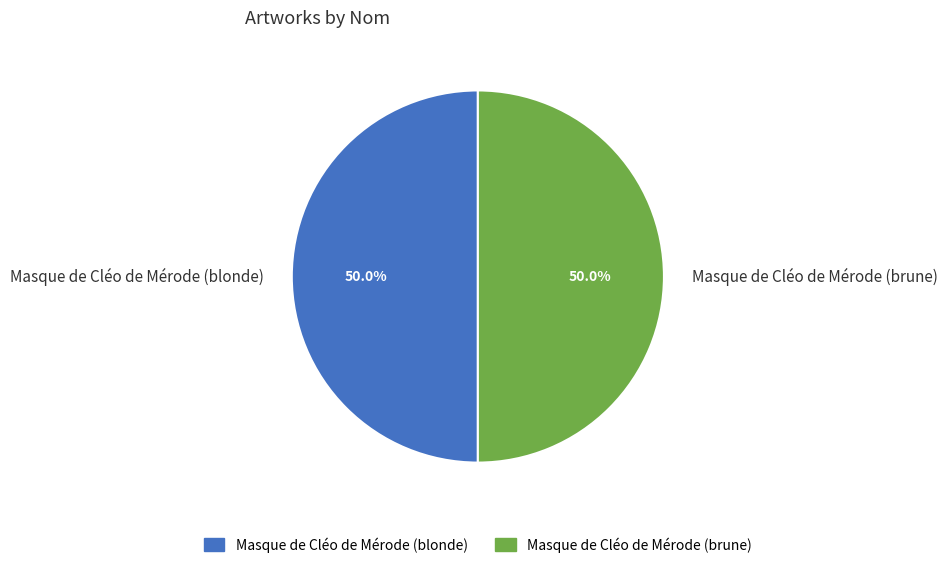

To the nearest percent, what is the average slice percentage?

50%